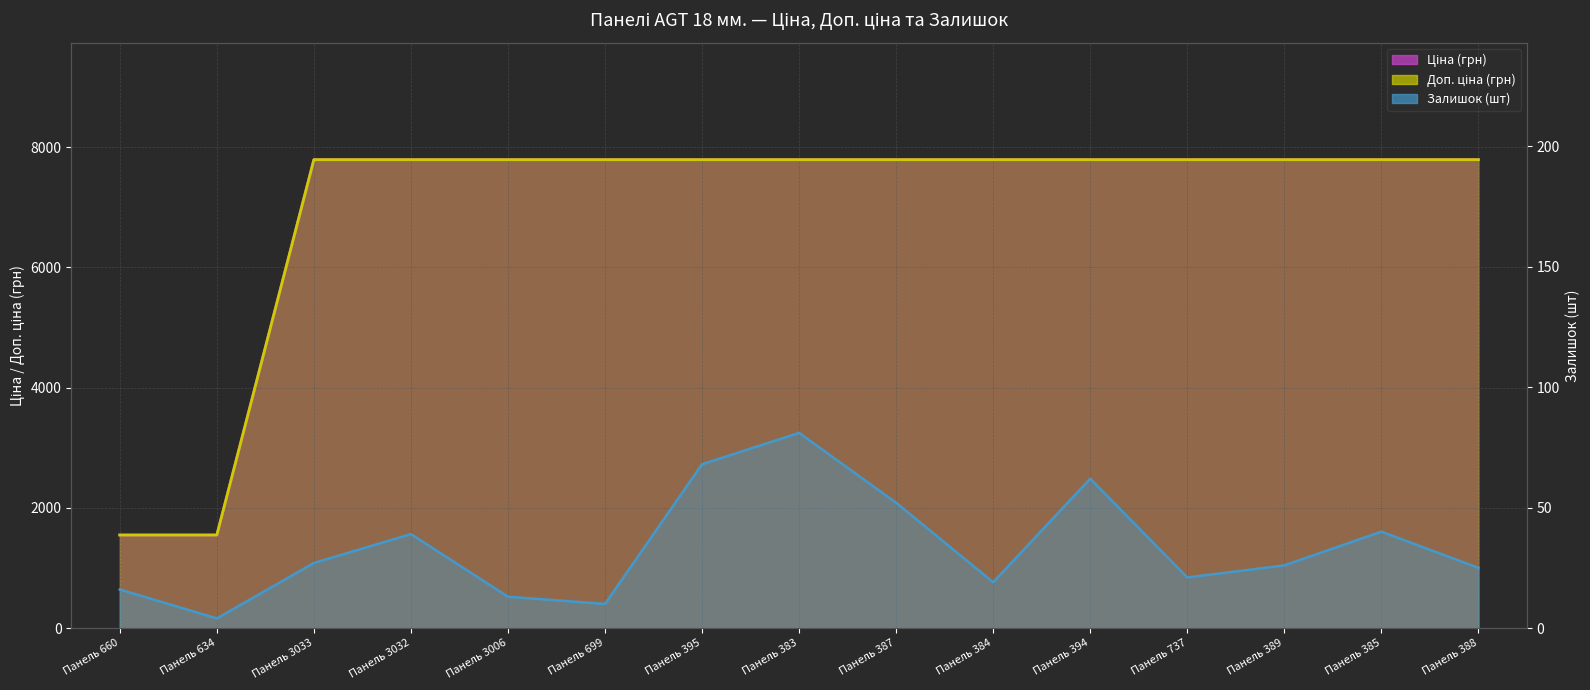

Which series has the largest total across all categories?

Ціна